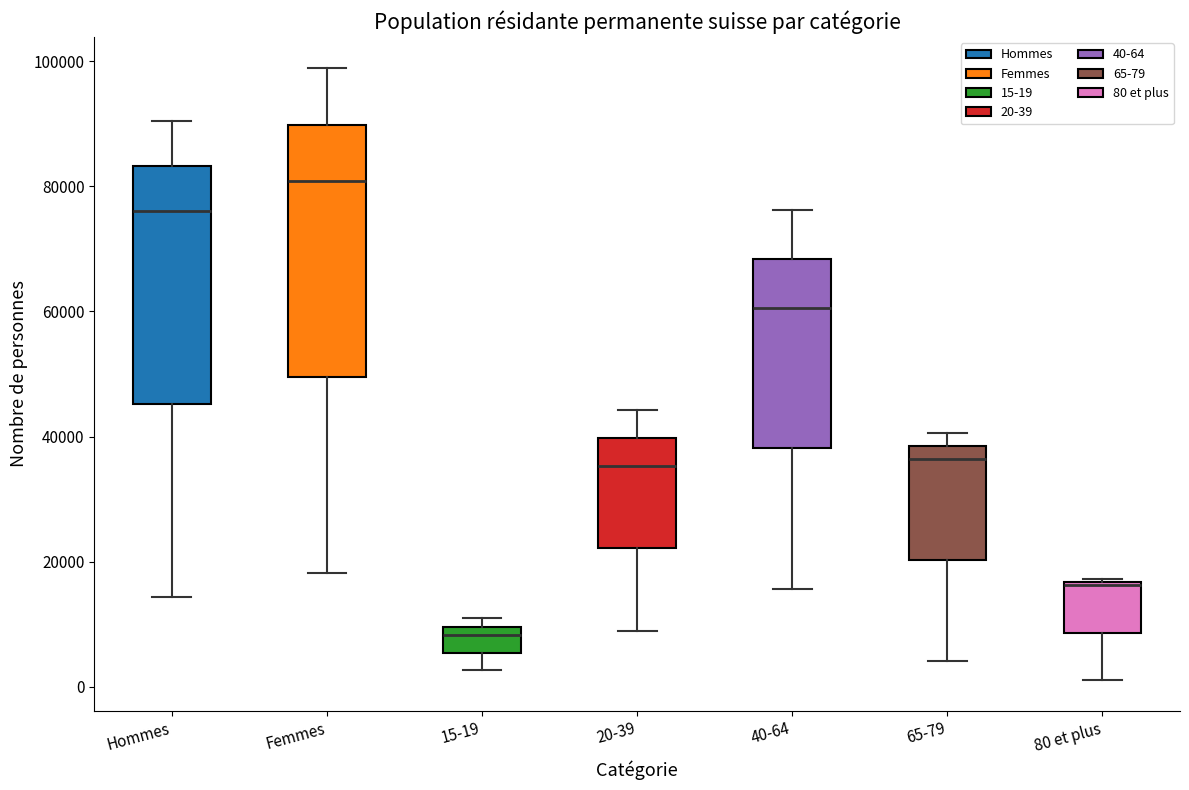

Which box's median line is the lowest?

15-19